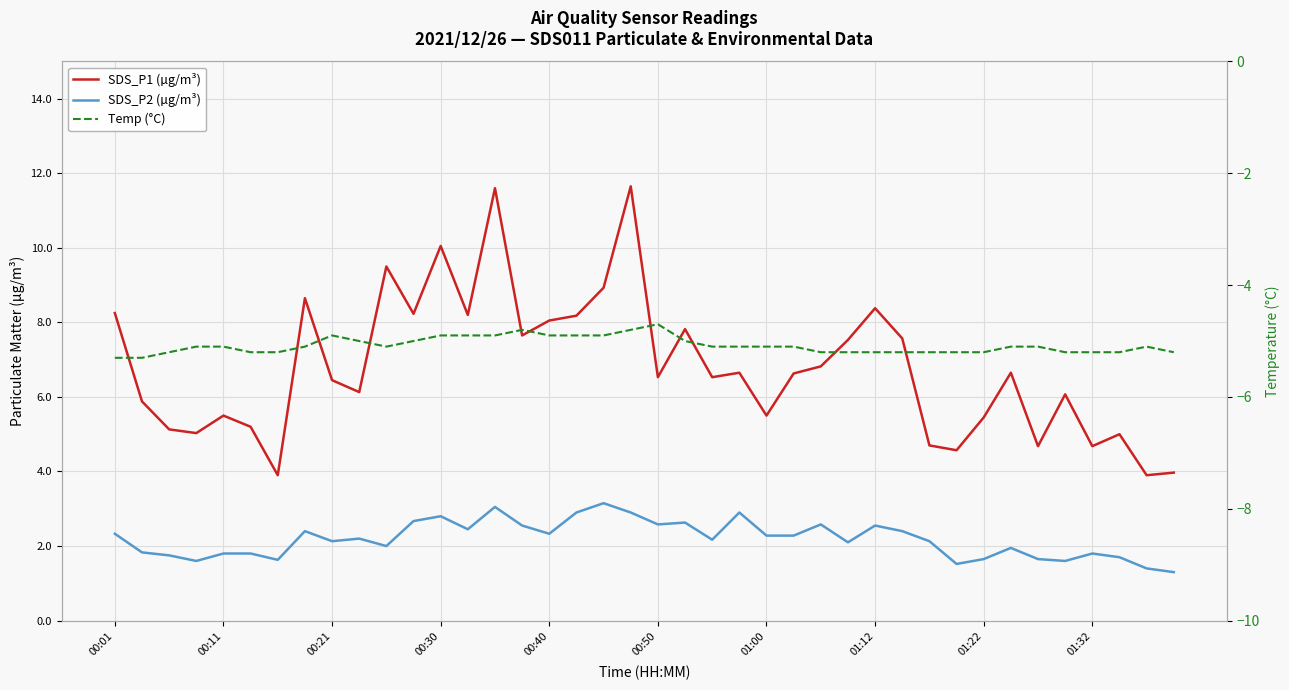

Rank the categories by SDS_P2 (µg/m³) value from highest to lowest.

18, 14, 17, 19, 23, 12, 11, 21, 20, 26, 15, 28, 13, 01:12, 29, 00:01, 16, 24, 25, 01:32, 22, 01:22, 30, 27, 10, 33, 00:11, 00:40, 00:50, 36, 00:21, 37, 32, 34, 01:00, 00:30, 35, 31, 38, 39